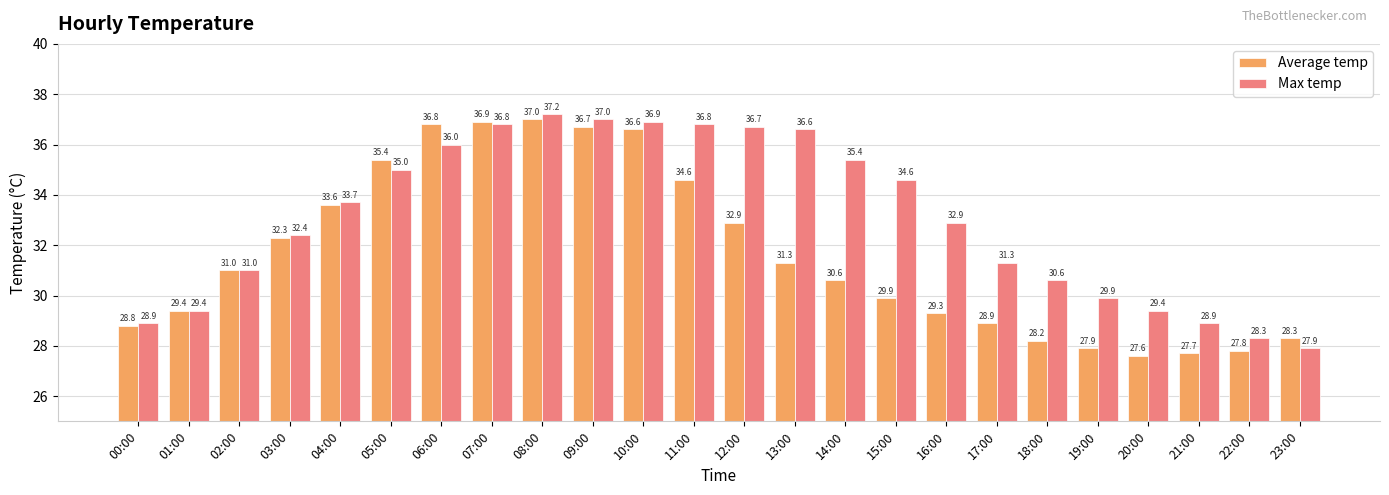

What is the difference between the highest and lowest values at 11:00?

2.2